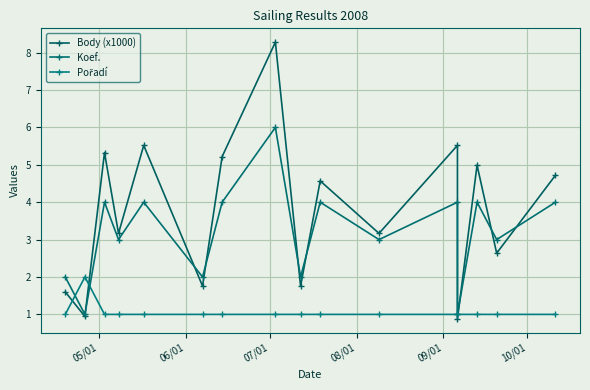

How many lines are shown in the chart?

3